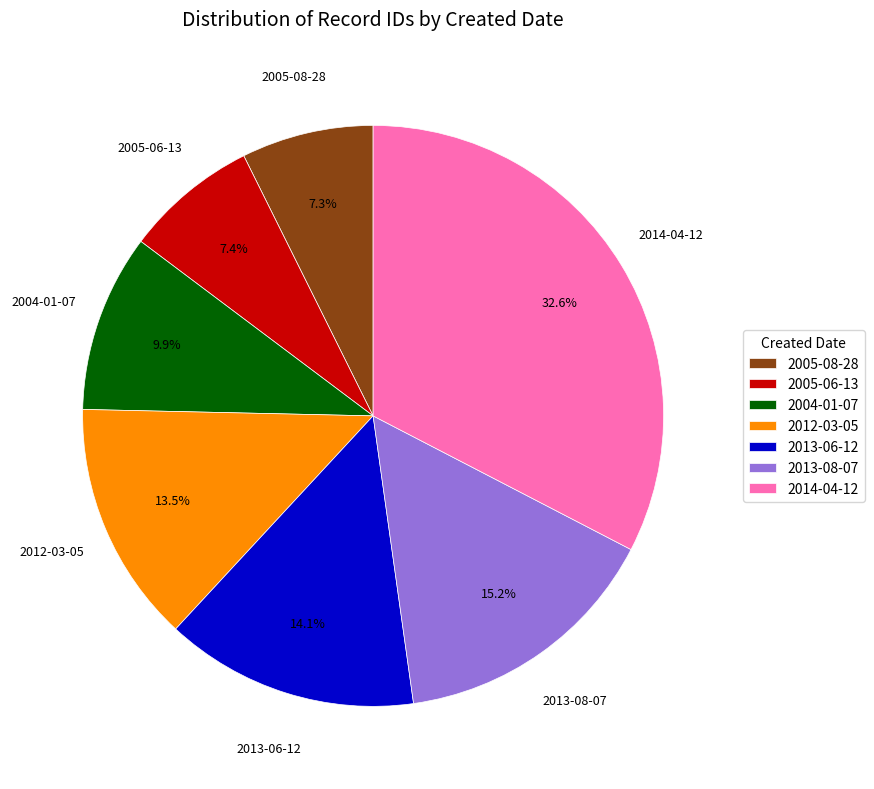

What is the largest slice in the pie chart?

2014-04-12